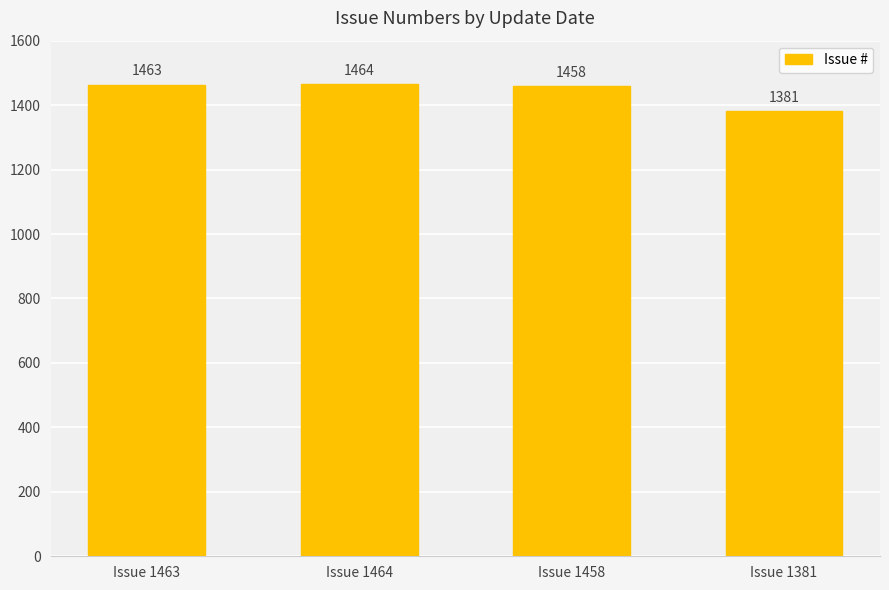

True or false: the data shows 834 at Issue 1458.

False